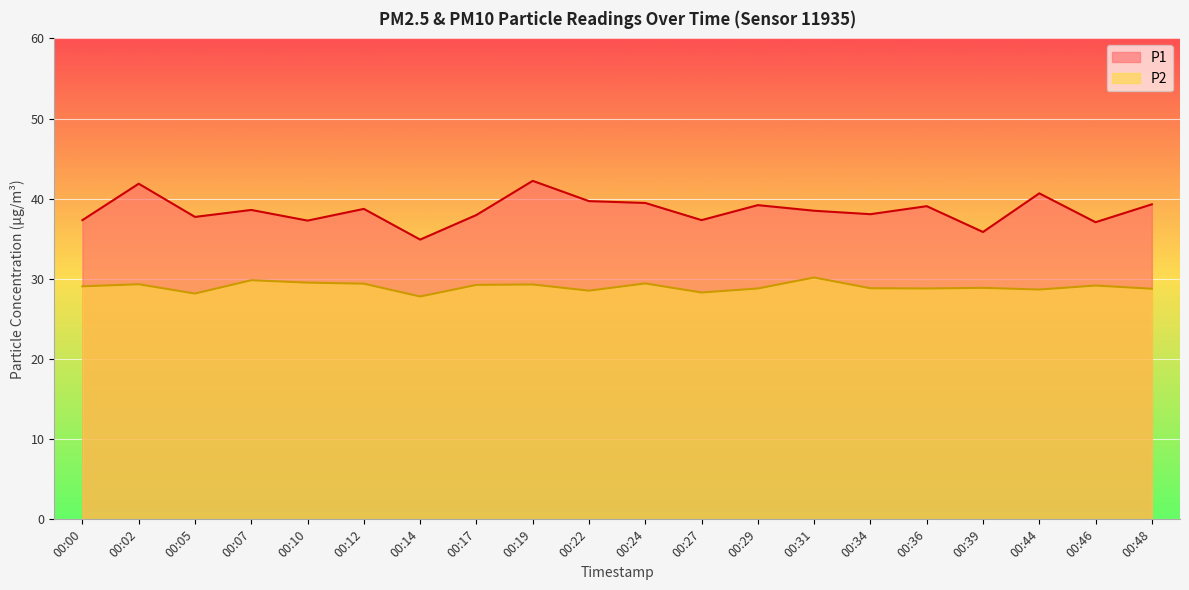

At which label is P1 closest to 38?

00:17